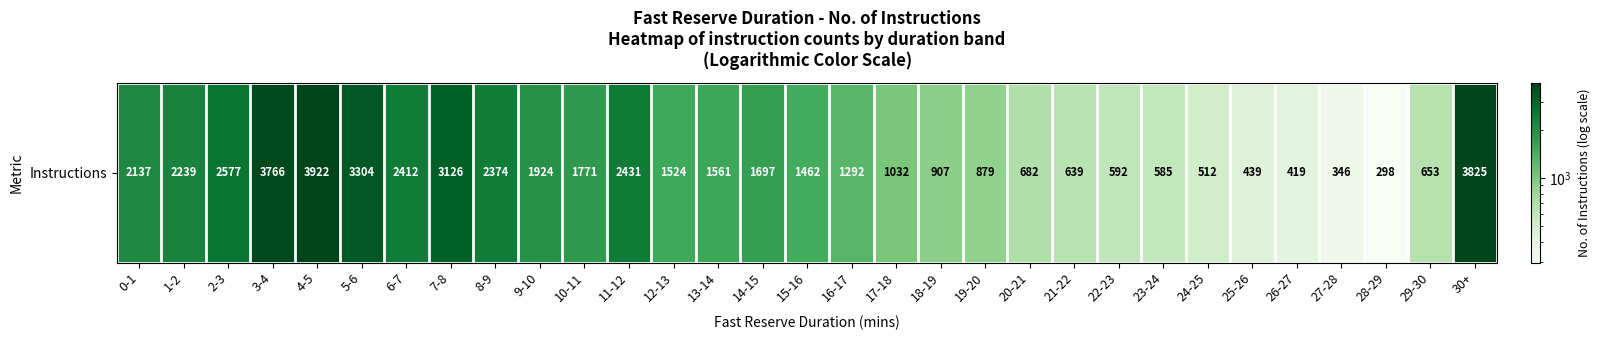

Approximately how many times larger is the value at 20-21 compared to 9-10?

0.4